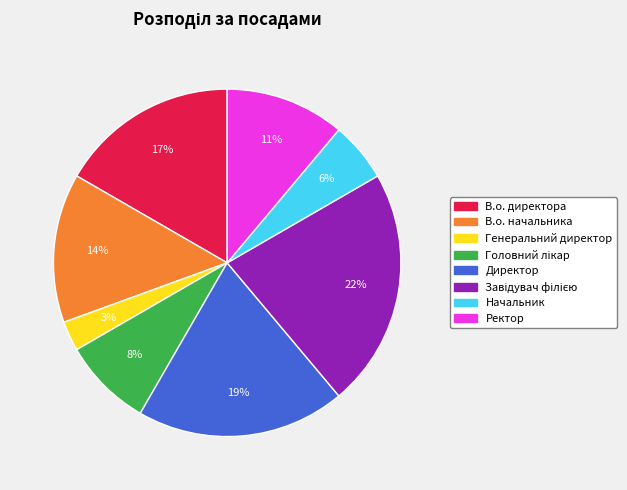

Count the number of slices in the pie.

8